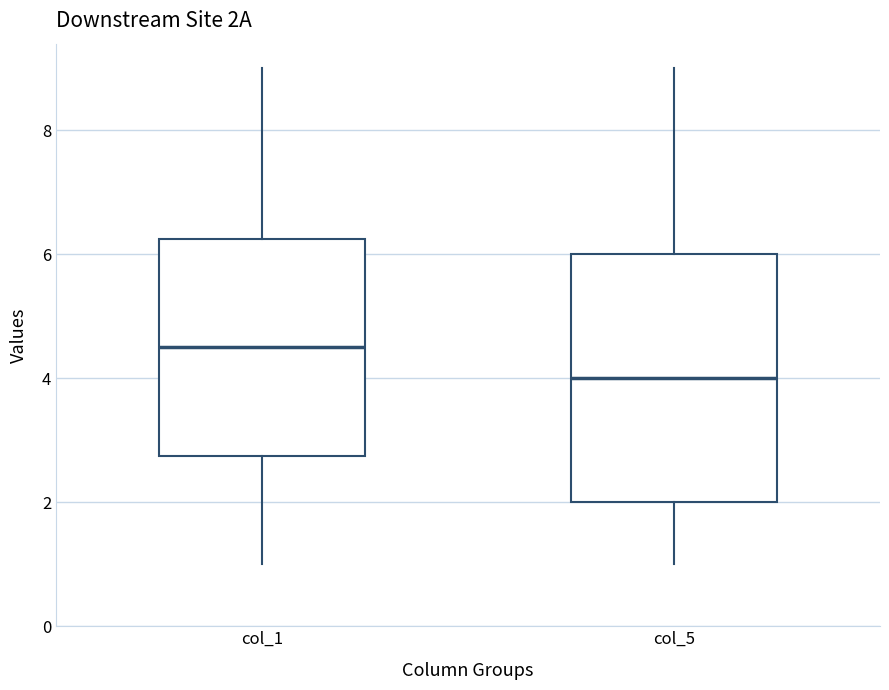

Reading left to right, transcribe this box plot: for each box, give where its median line is, the range the box spans, and where its two whiskers end, as read against the y-axis. The values are not printed on the chart, so give them approximately, as read against the axis.

col_1: median 4.6, box 2.8 to 6.2, whiskers 1.0 to 9.0
col_5: median 4.0, box 2.0 to 6.0, whiskers 1.0 to 9.0